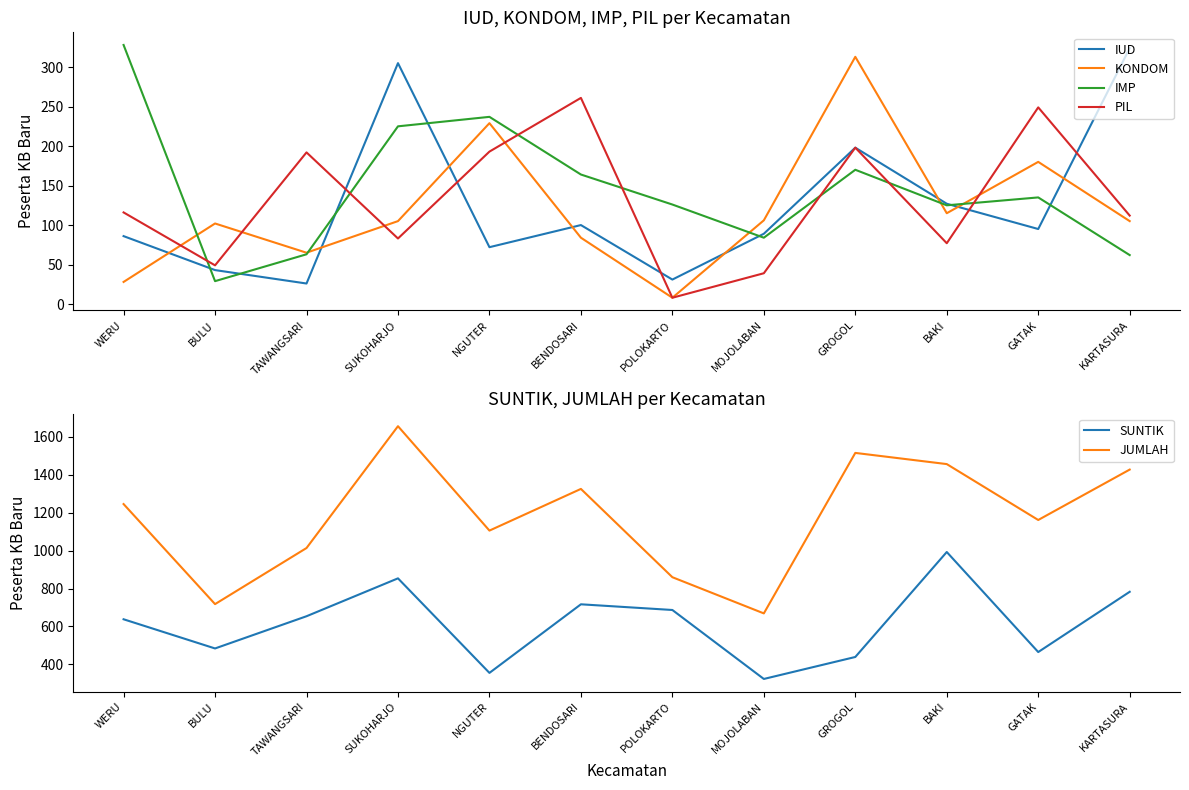

Which series has the largest total across all categories?

JUMLAH